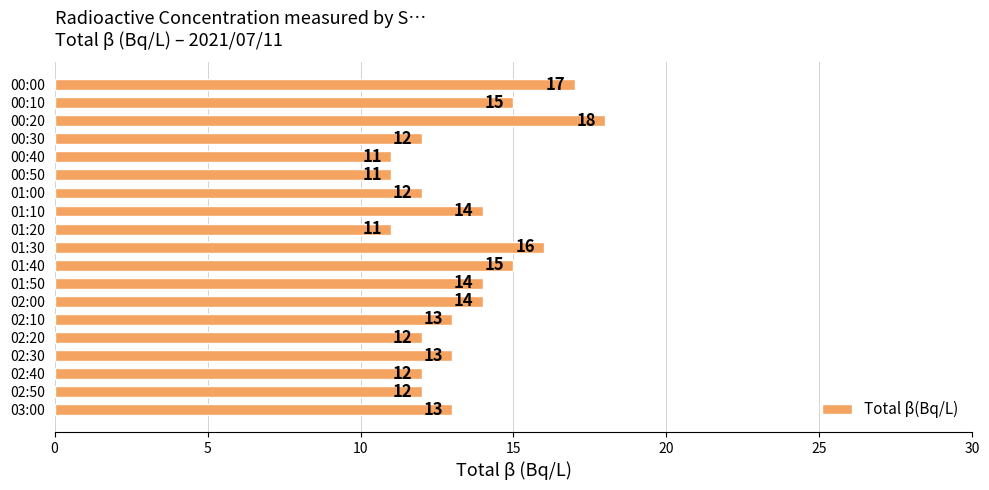

What is the label of the 19th bar from the top?

03:00